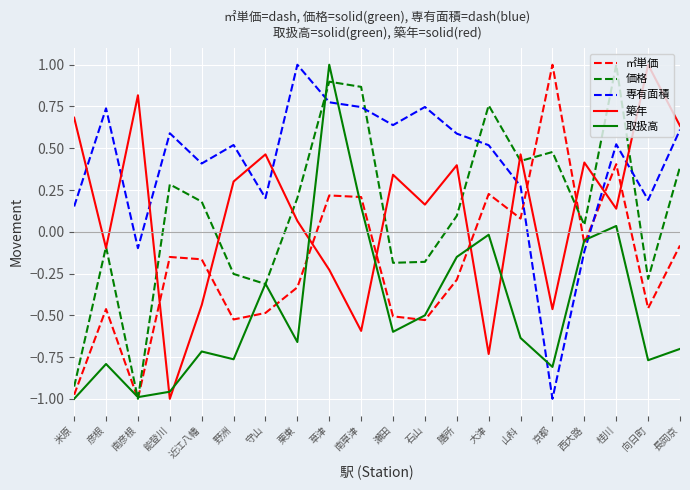

Is it true that ㎡単価 equals -0.2 at 米原?

False